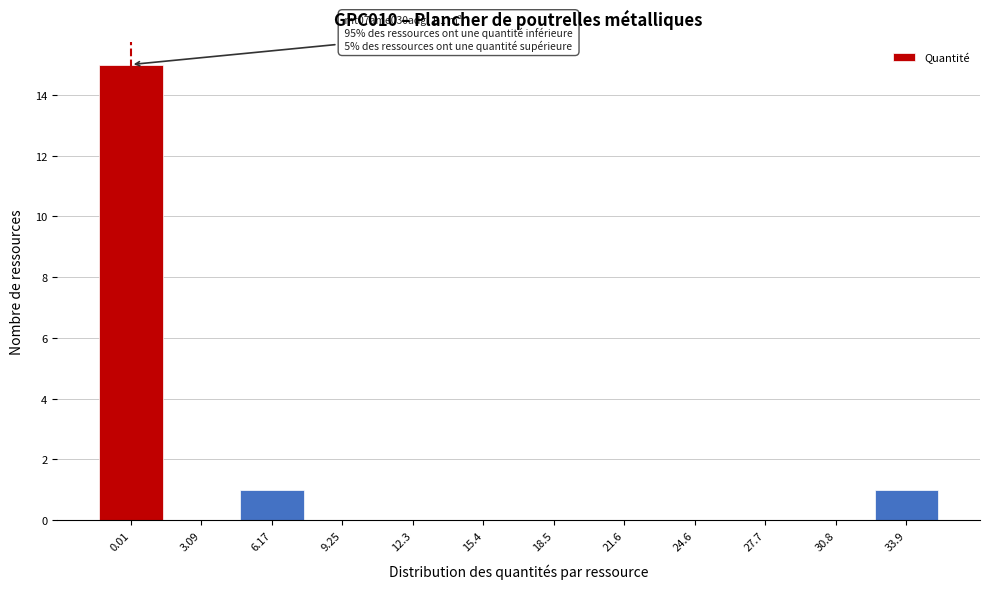

Reading left to right, what are all the values shown in this chart?

0.01=15	3.09=0	6.17=1	9.25=0	12.3=0	15.4=0	18.5=0	21.6=0	24.6=0	27.7=0	30.8=0	33.9=1